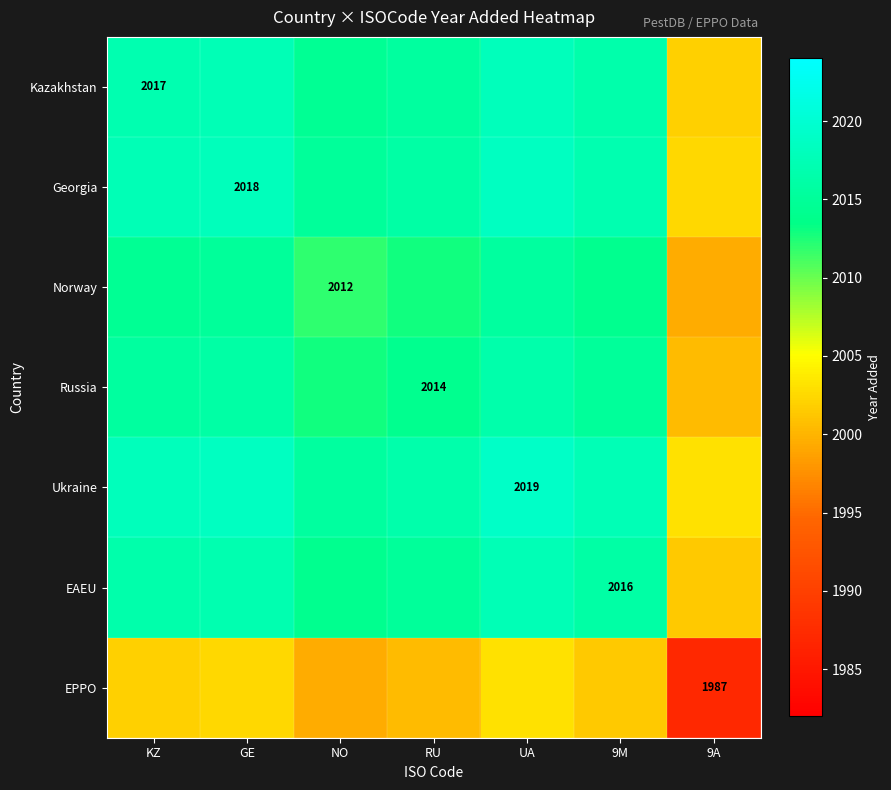

What is the highest value of the EPPO series?

2003.0